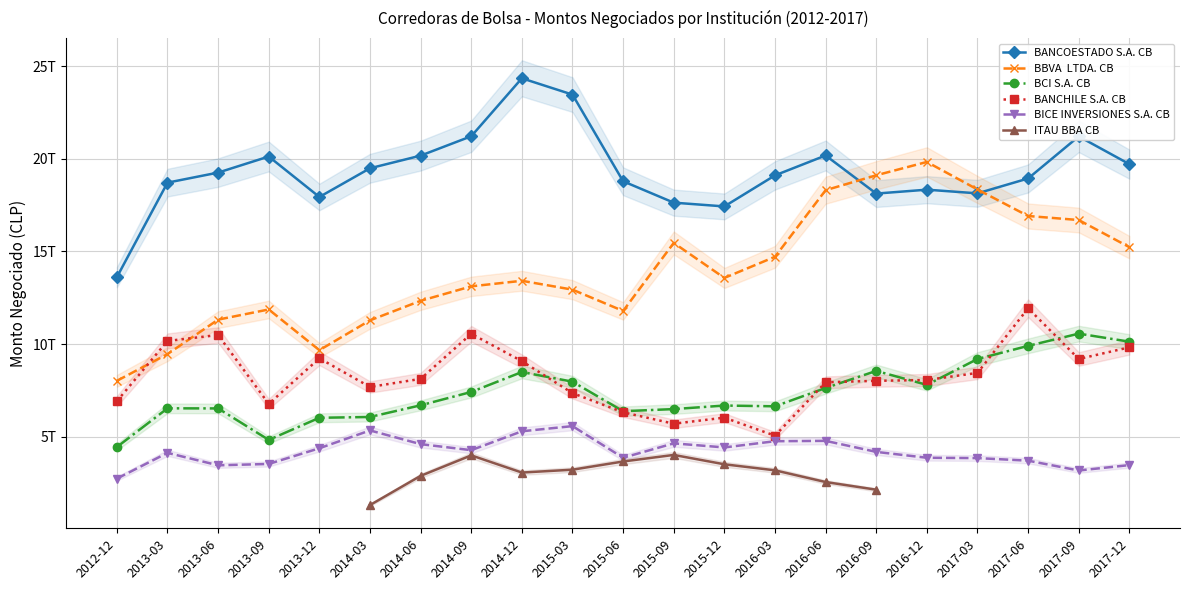

Which category has the lowest value in the BCI S.A. CB series?

2012-12